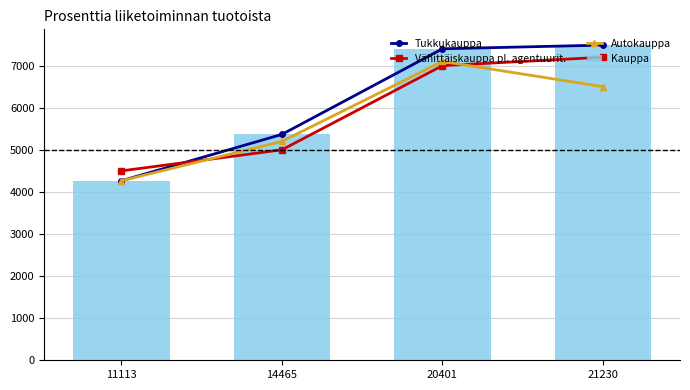

At which label is Tukkukauppa closest to 5876?

14465